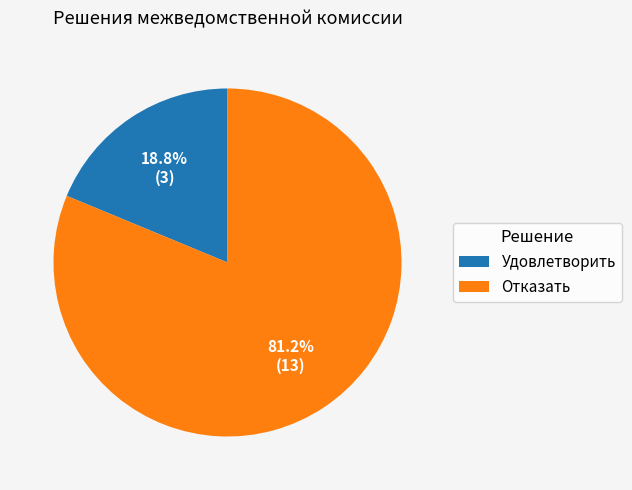

Which slice is the largest?

Отказать